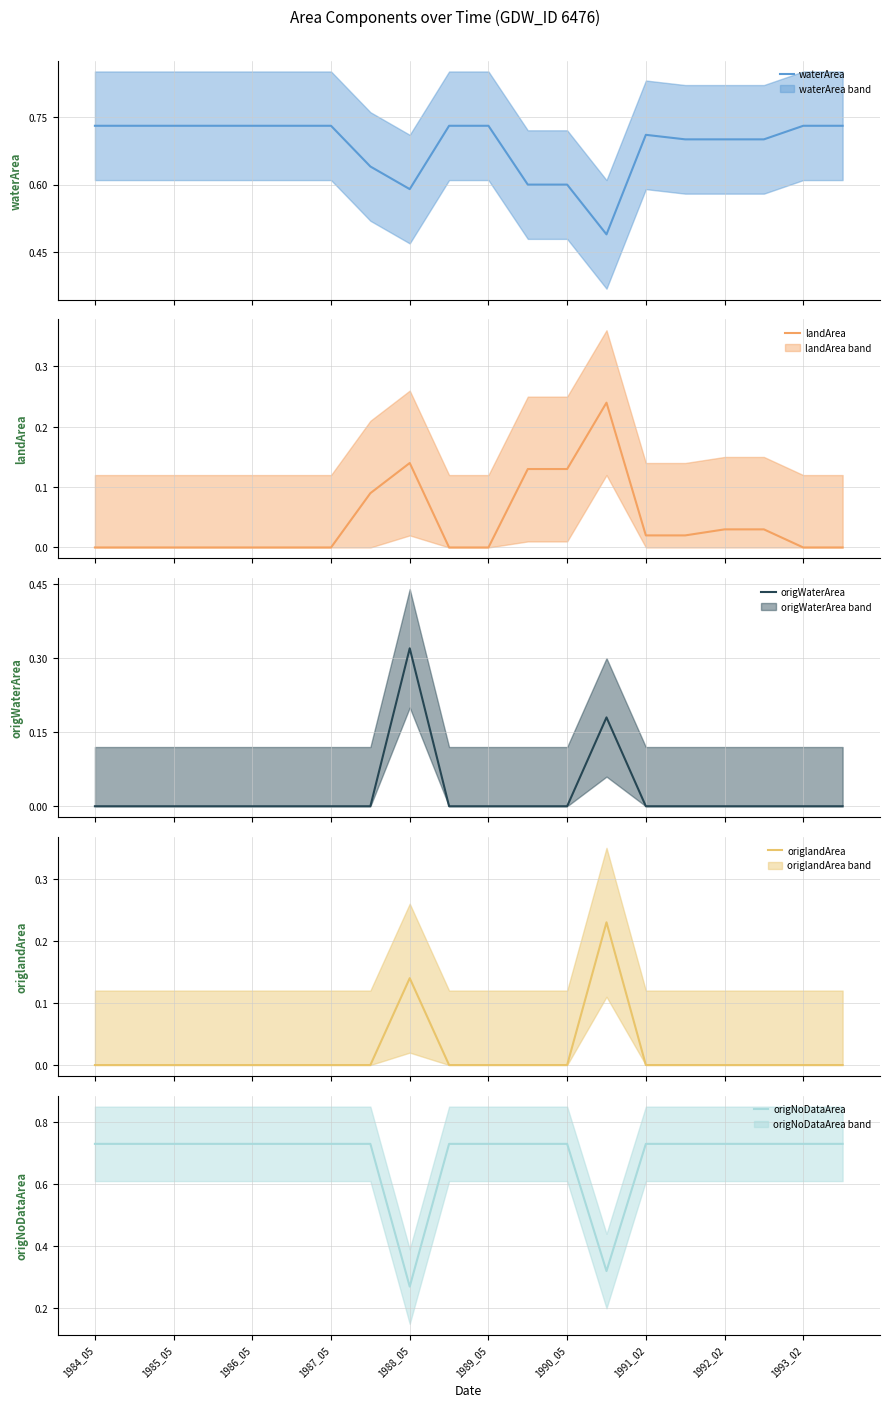

True or false: origlandArea has more than 0 points higher than both neighbors.

True